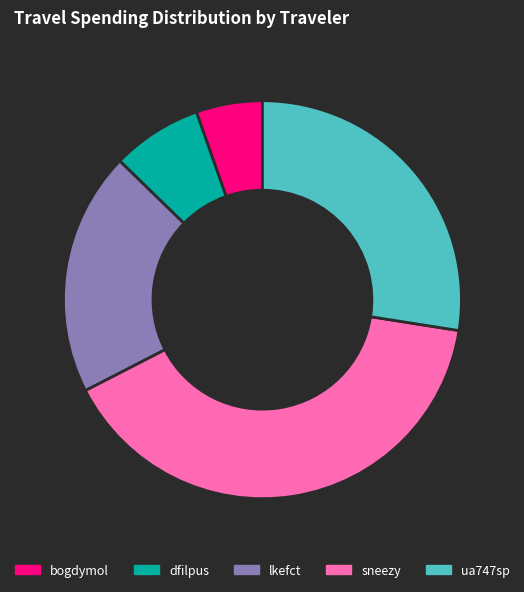

Rank the categories by value from lowest to highest.

bogdymol, dfilpus, lkefct, ua747sp, sneezy